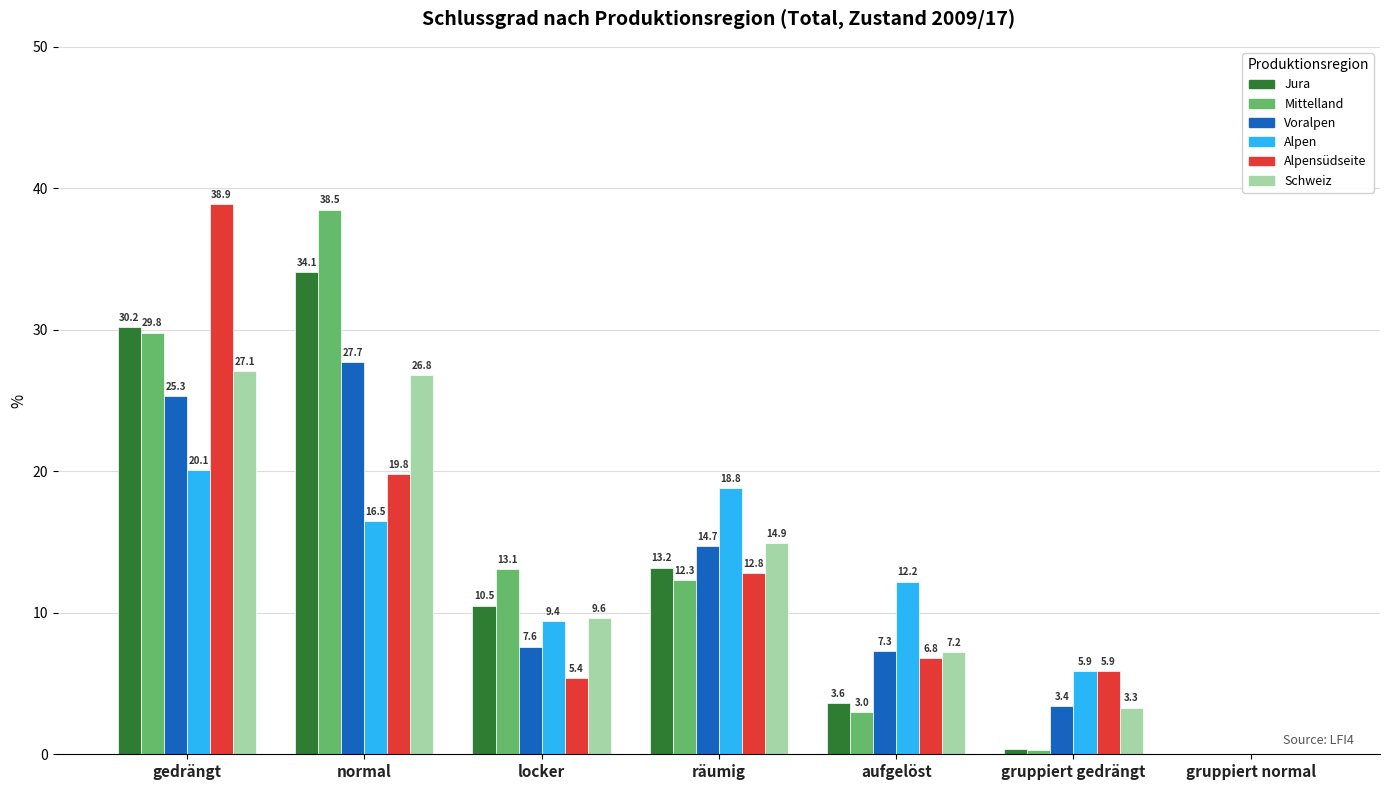

True or false: Alpensüdseite has a value of 5.4 at locker.

True